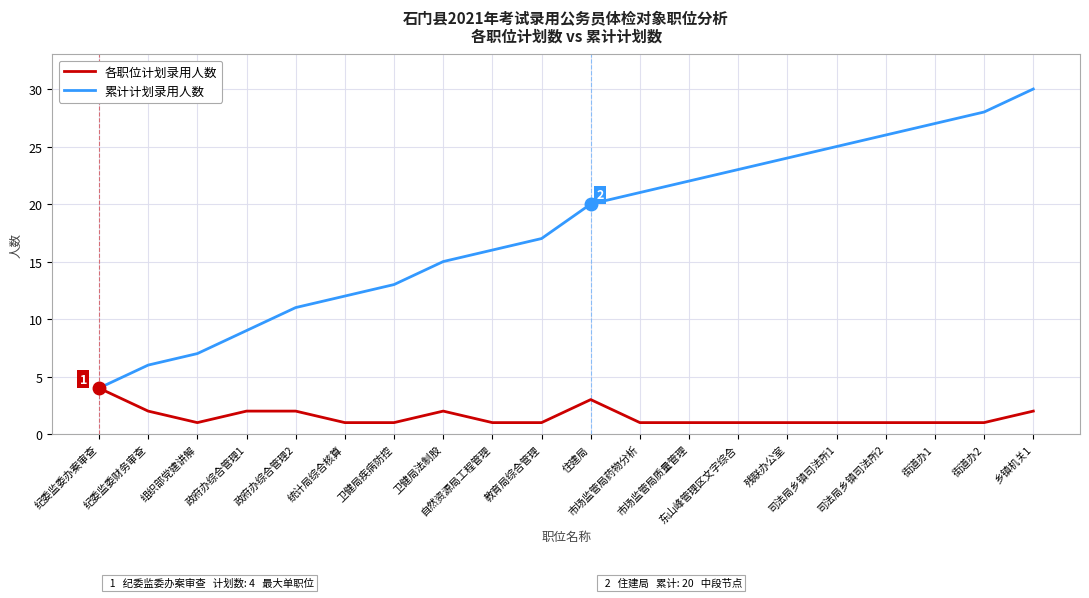

What is the greatest value displayed?

30